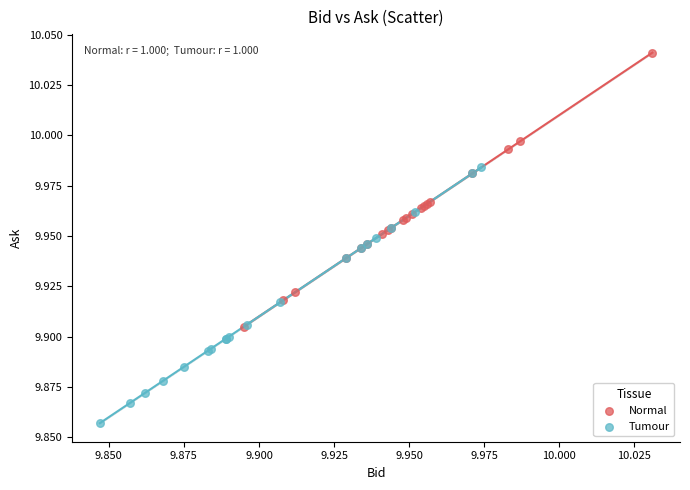

What are all the series names shown in the legend?

Normal, Tumour